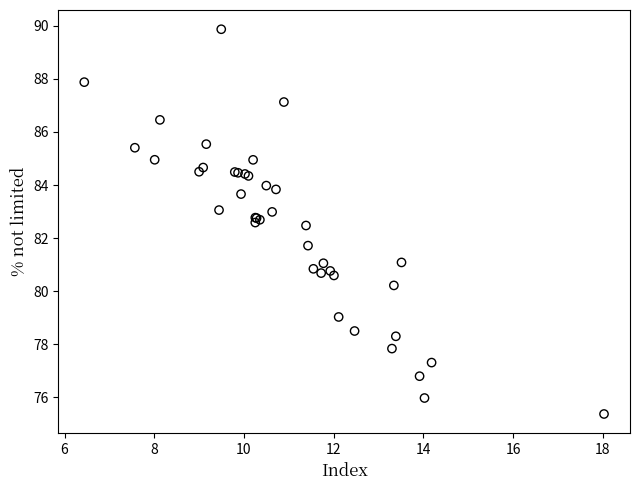

What Y value in the scatter plot is closest to 82?

81.7